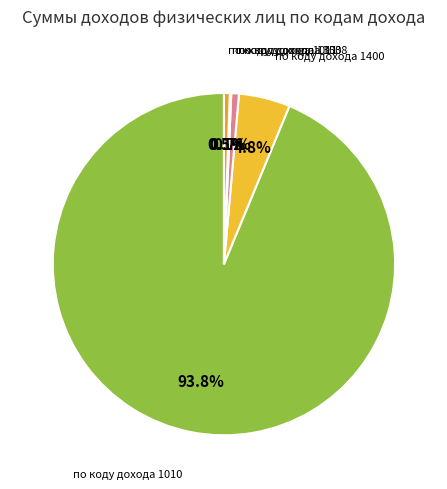

Which category accounts for the majority?

по коду дохода 1010